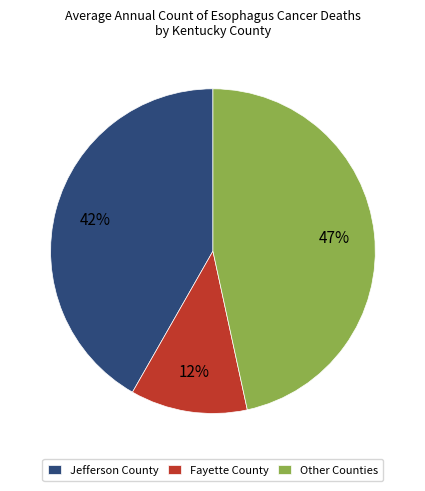

Do Other Counties and Fayette County together represent more than half of the pie?

Yes